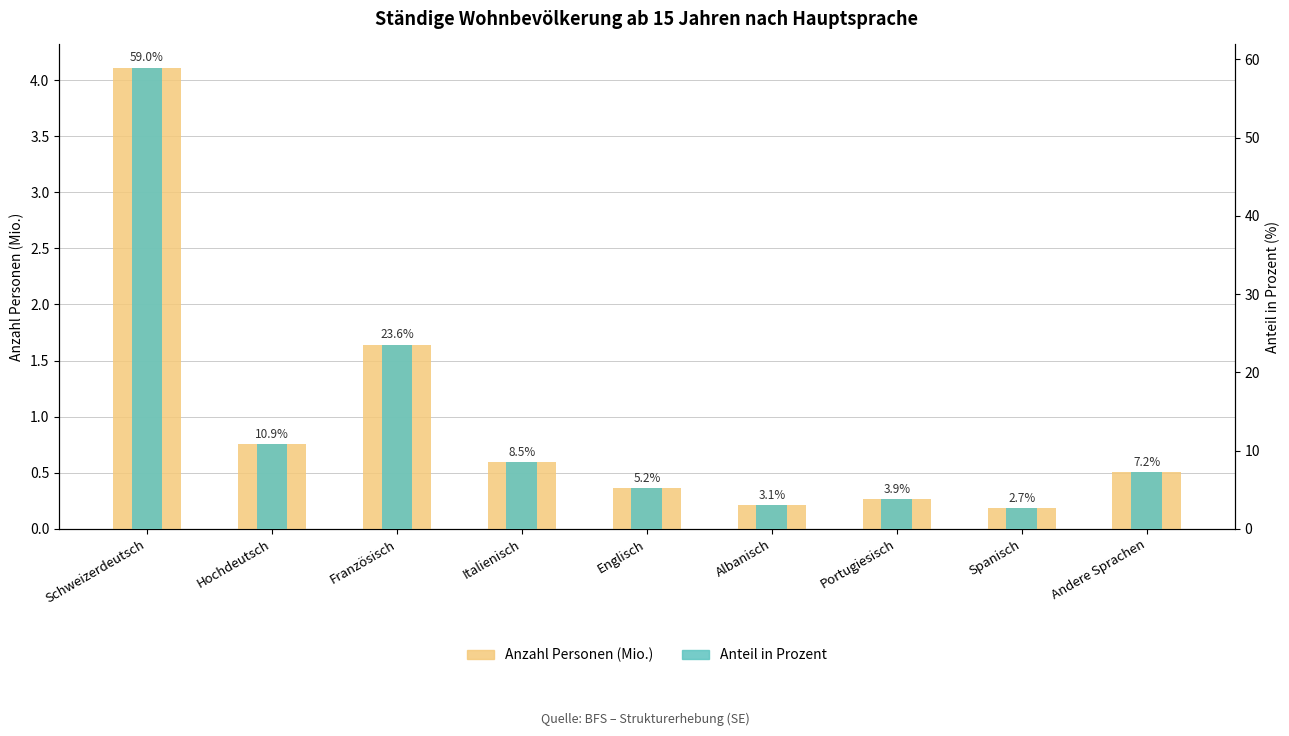

At which category does the chart reach its peak across all series?

Schweizerdeutsch